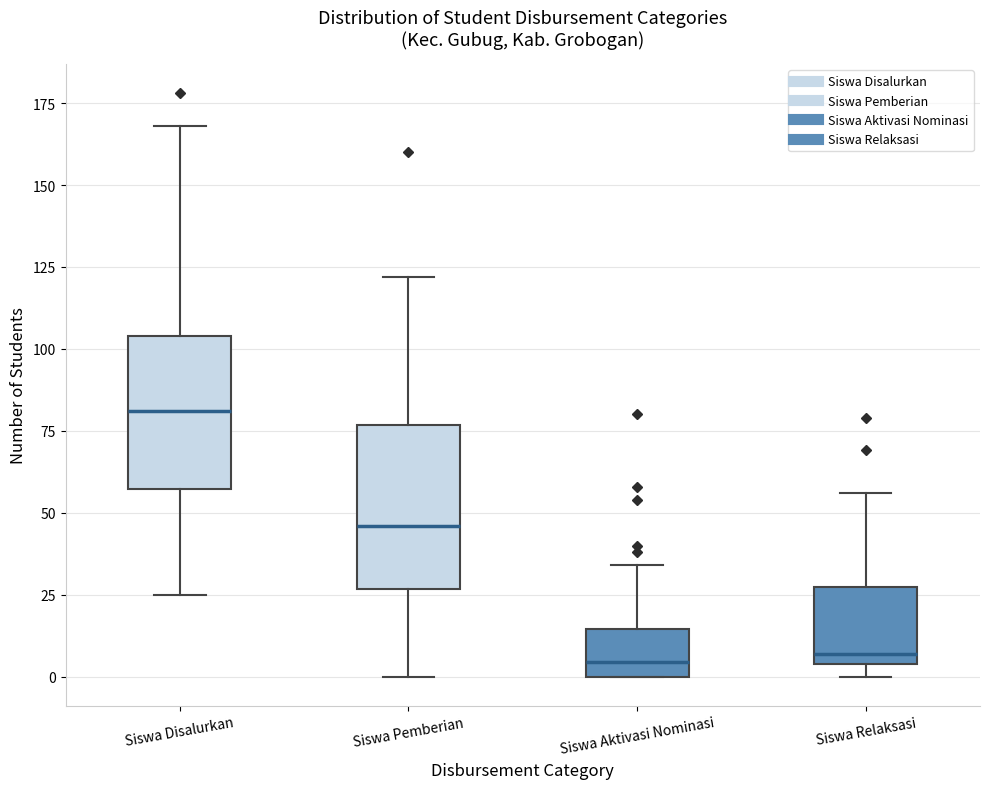

Where does the upper whisker of the box for Siswa Aktivasi Nominasi end on the y-axis? The values are not printed on the chart, so give them approximately, as read against the axis.

35